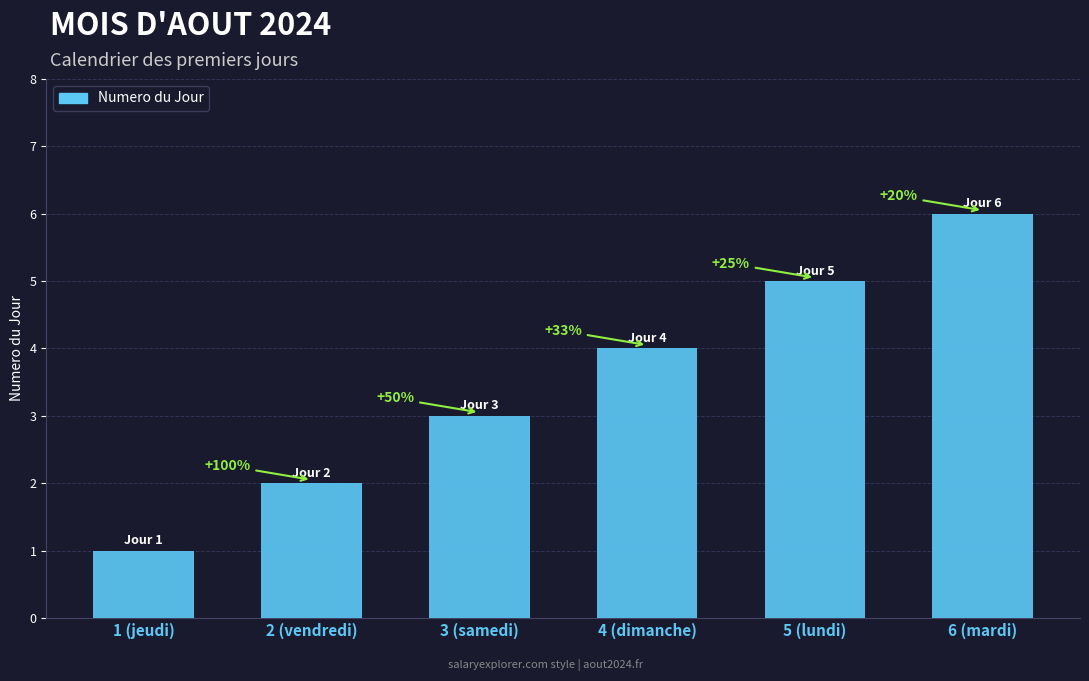

What is the average value?

4